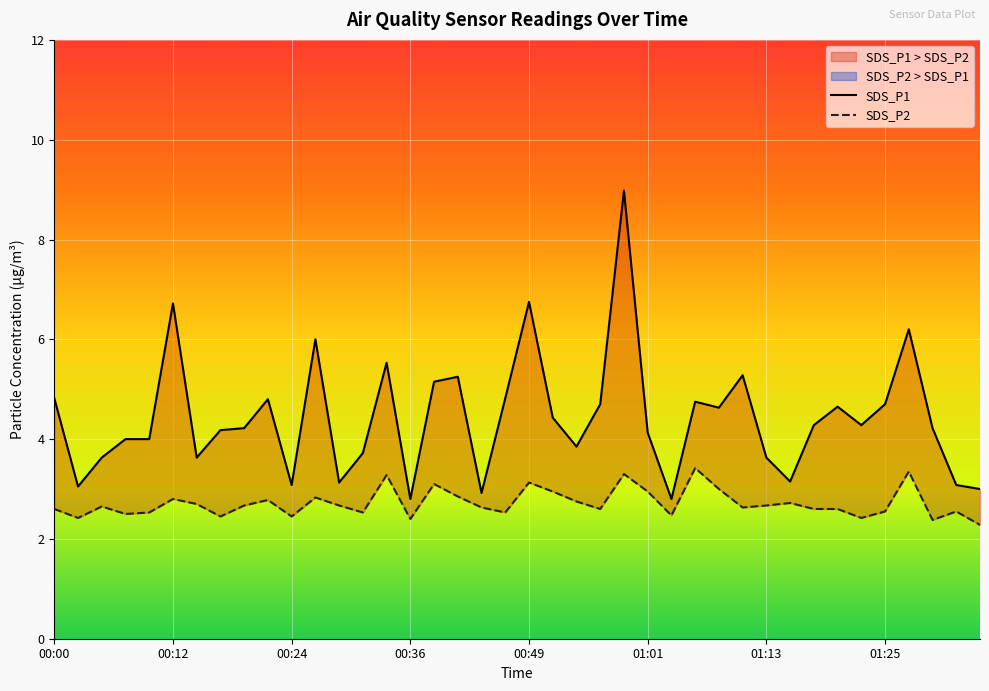

True or false: SDS_P1 has a value of 4.8 at 00:00.

True